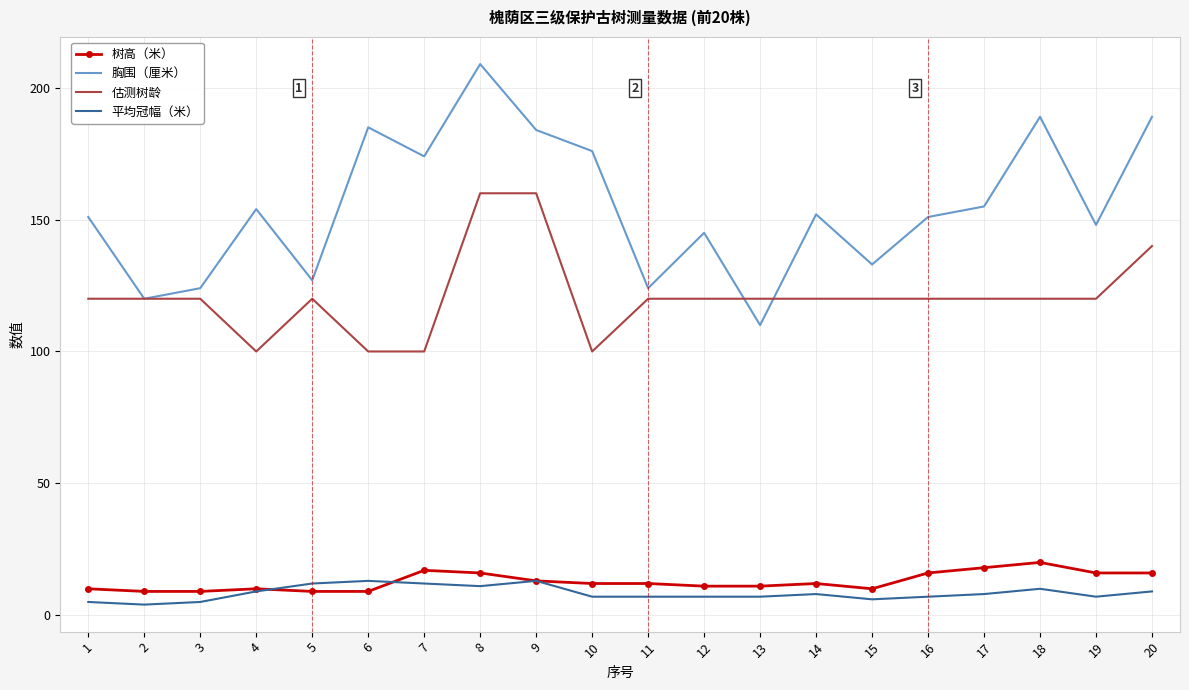

The 估测树龄 series shows 120 at 1. True or false?

True